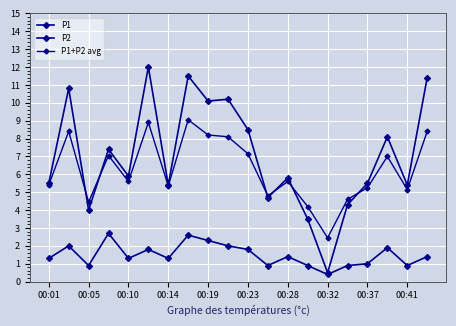

At how many categories does at least one series exceed 8?

8